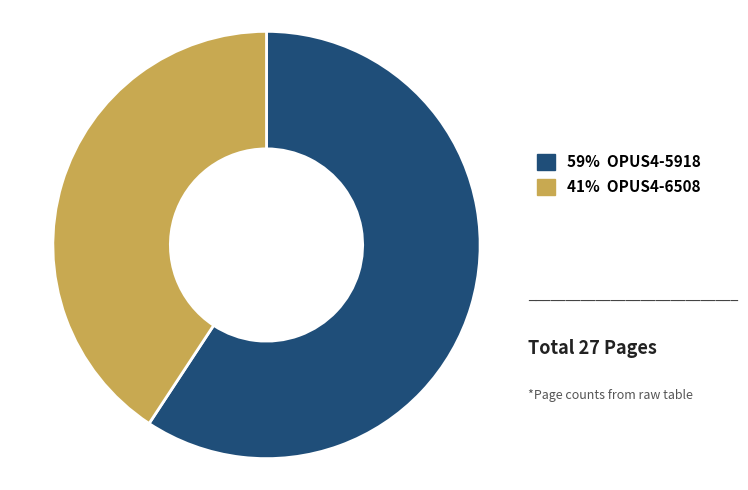

Is there any slice that represents more than half of the pie?

Yes